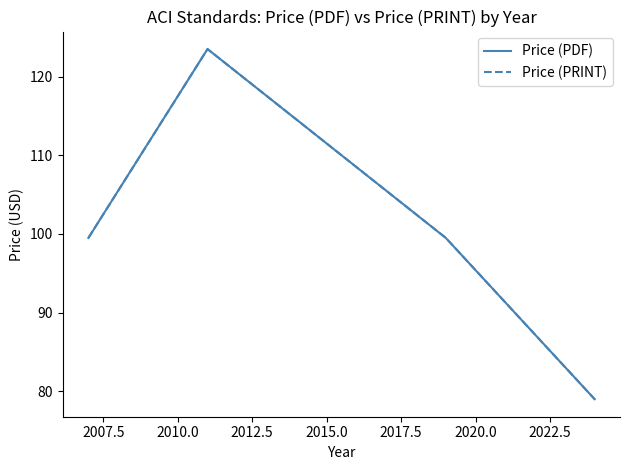

In Price (PDF), how many points are higher than both neighbors (excluding endpoints)?

1